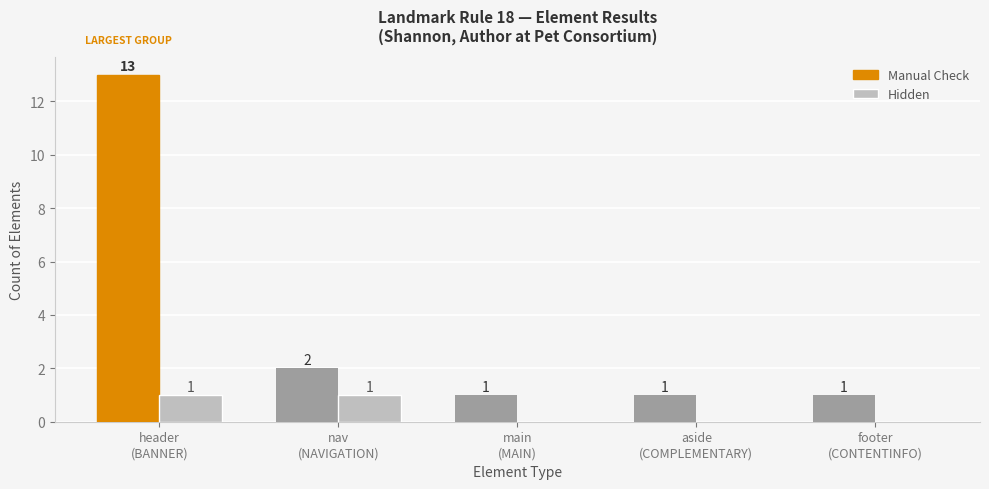

At which label is Manual Check closest to 7?

nav
(NAVIGATION)